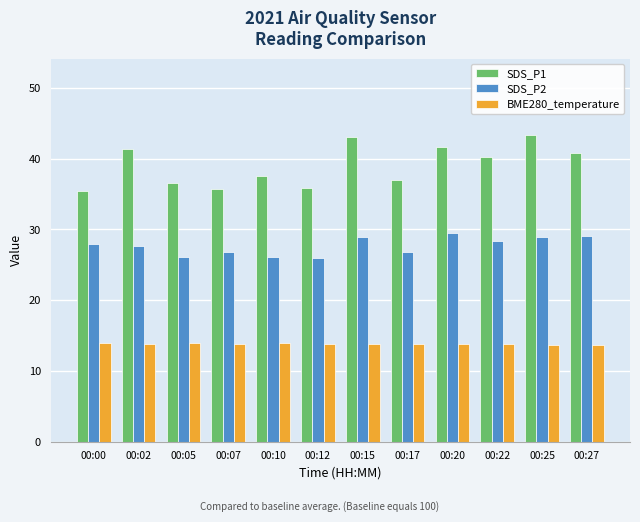

What is the minimum value shown in the chart?

13.7